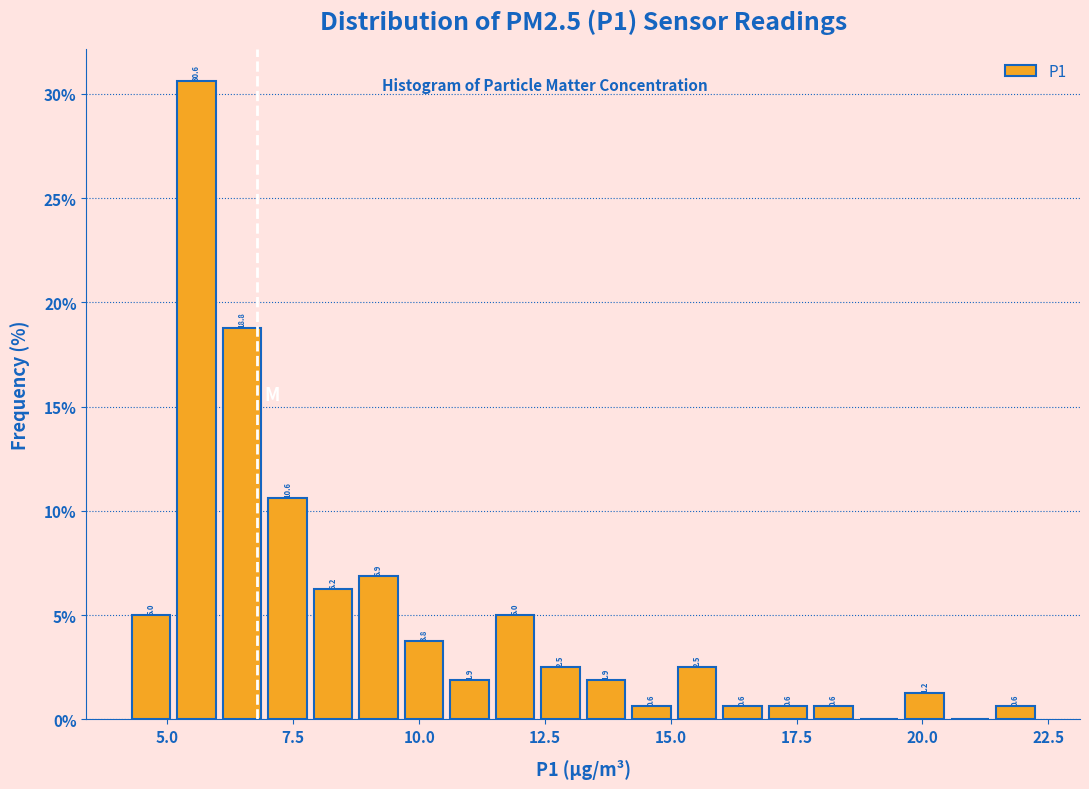

Around what value on the x-axis is the tallest bar? Give the approximate position of its centre, as read against the axis.

5.5